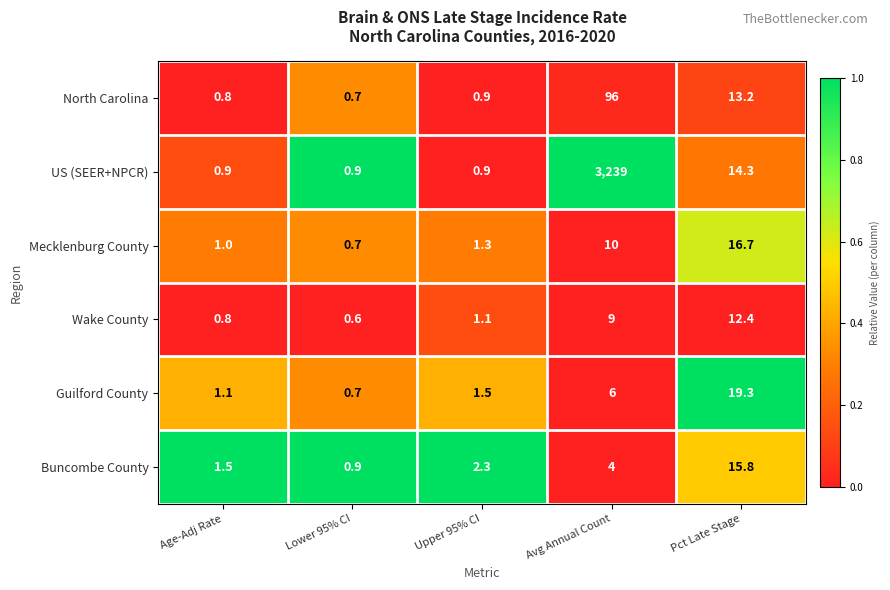

What is the difference between the highest and lowest values at Lower 95% CI?

0.3